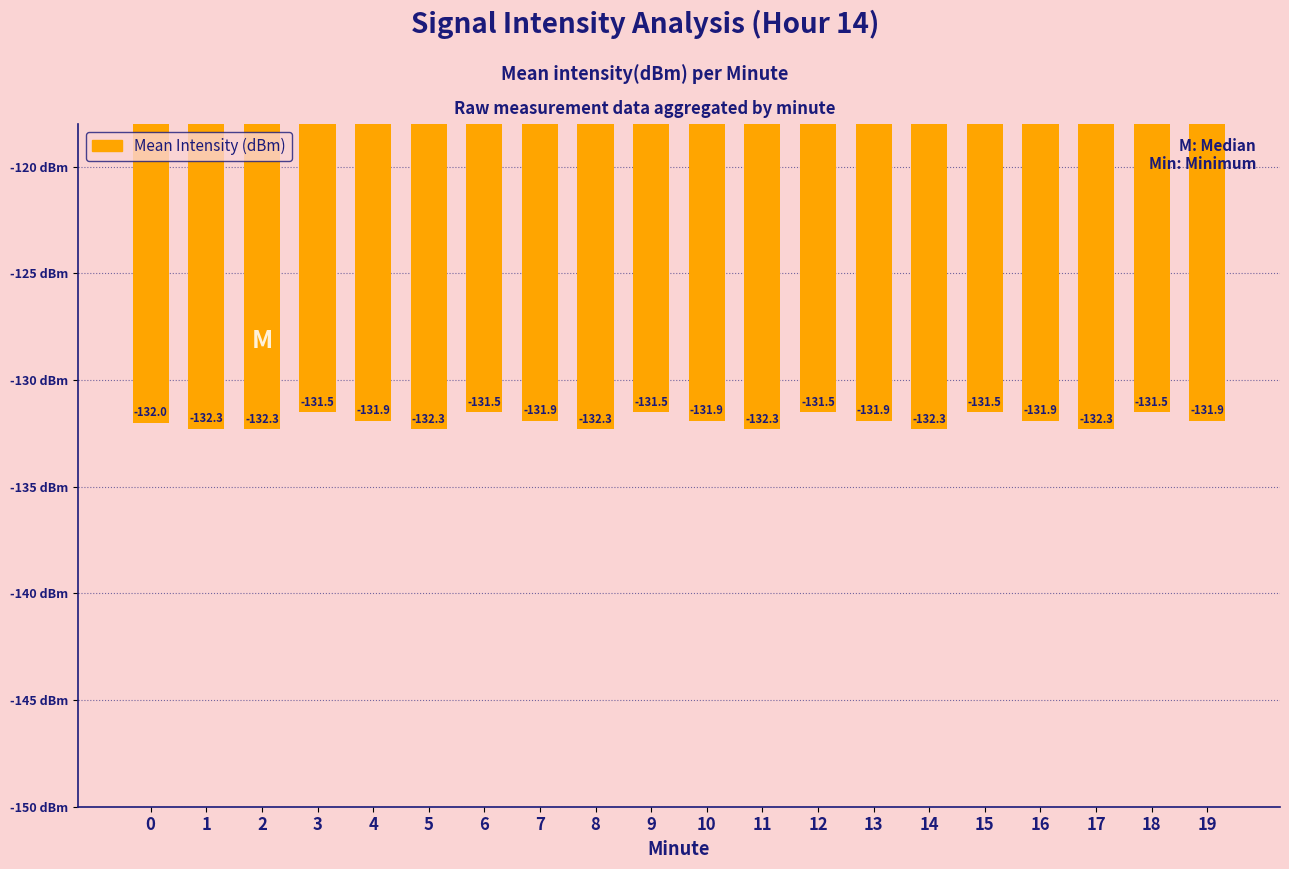

What is the minimum value shown in the chart?

-132.3